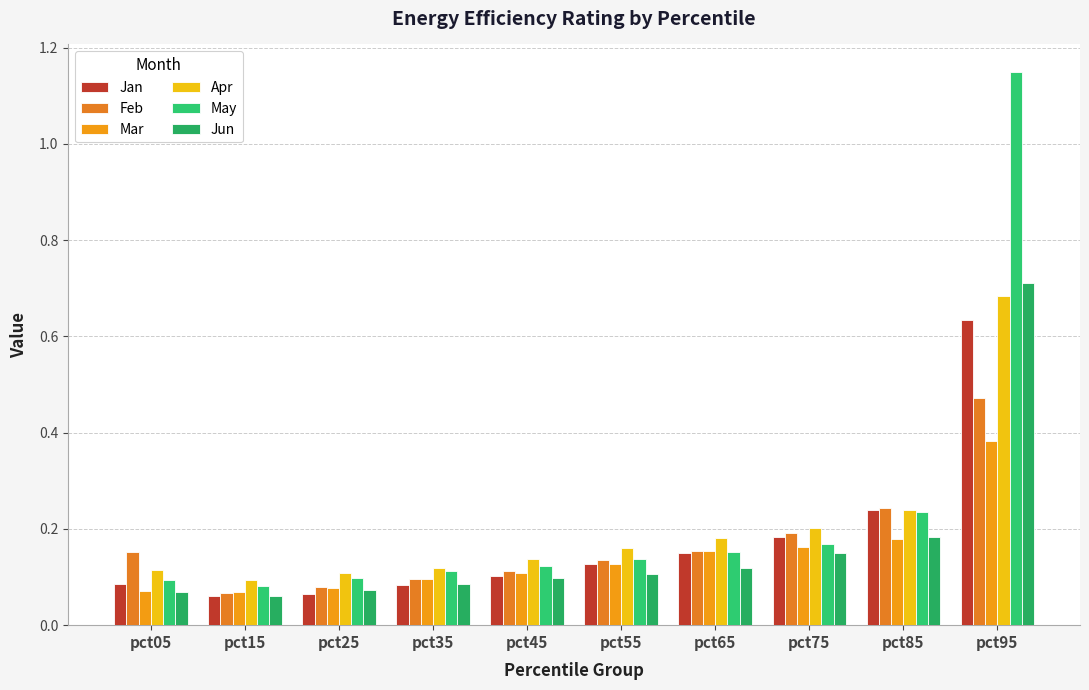

Is it true that Jan equals 0.1 at pct55?

True